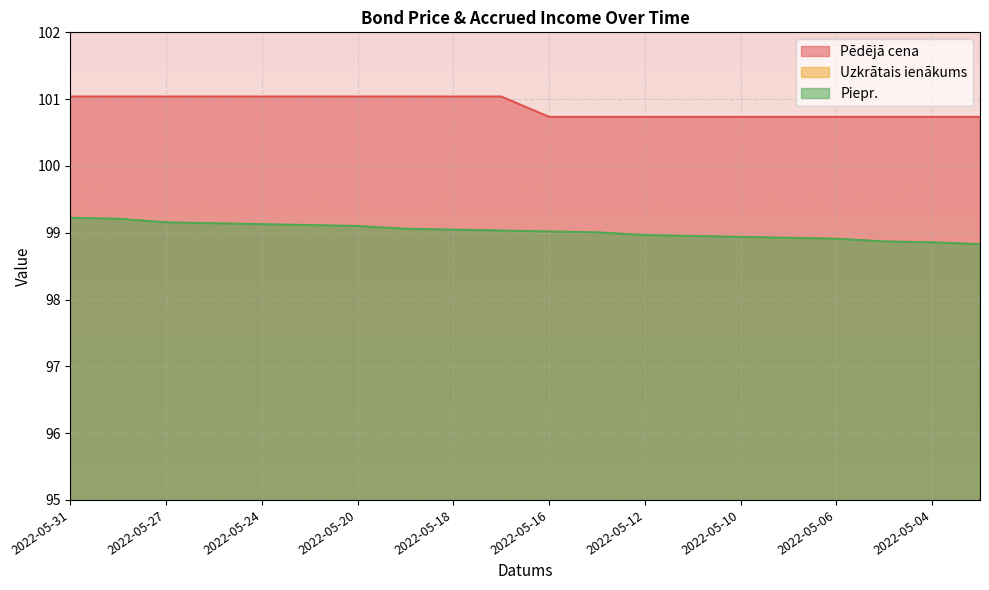

At which label does Pēdējā cena first exceed 101?

2022-05-31